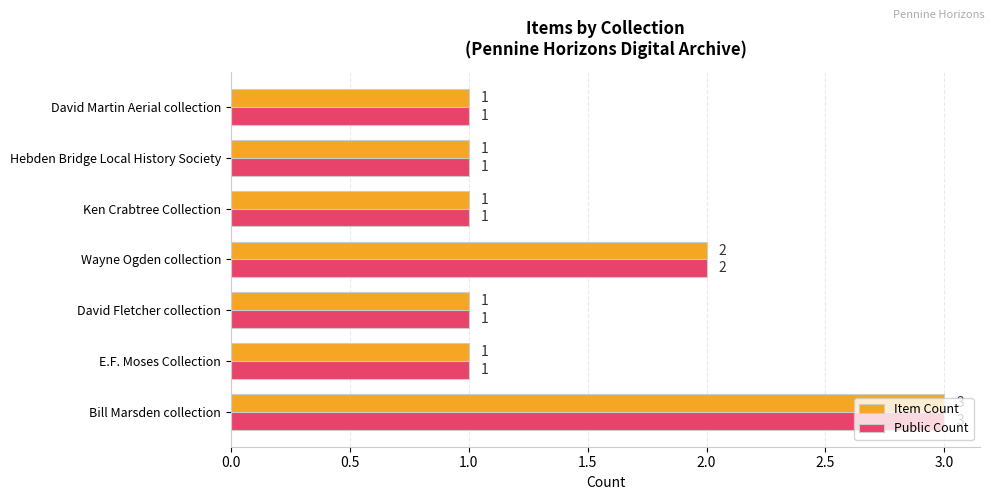

What are all the series names shown in the legend?

Item Count, Public Count